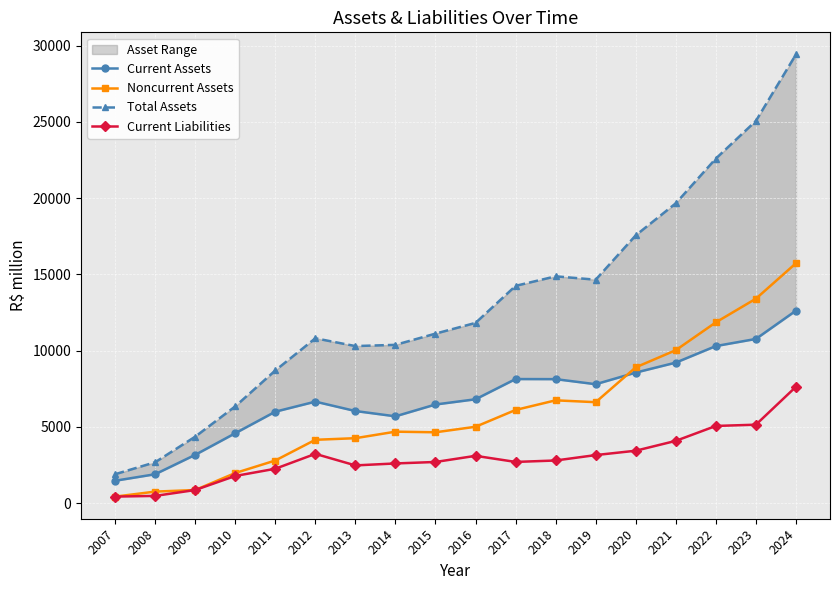

Is it true that Noncurrent Assets equals 859.4 at 2009?

True